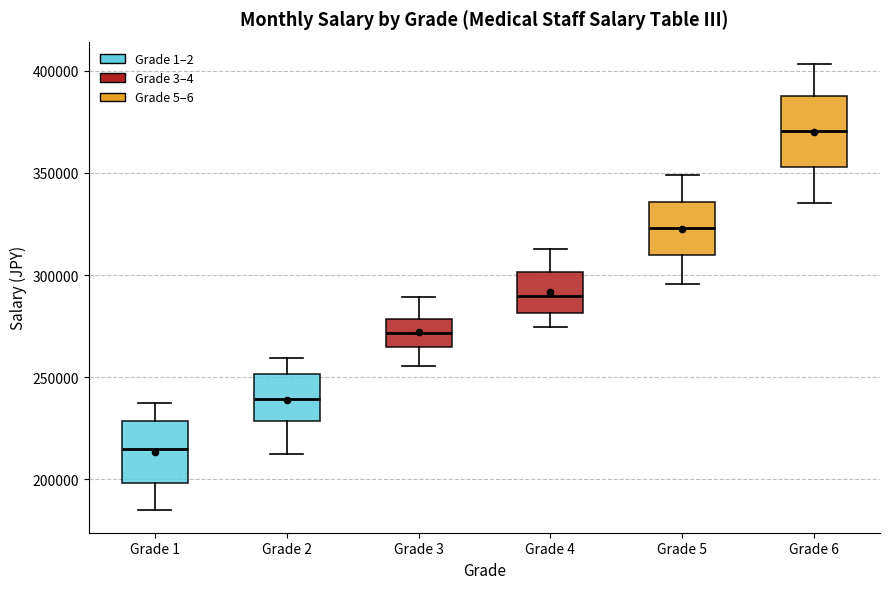

Which box has the highest median line?

Grade 6